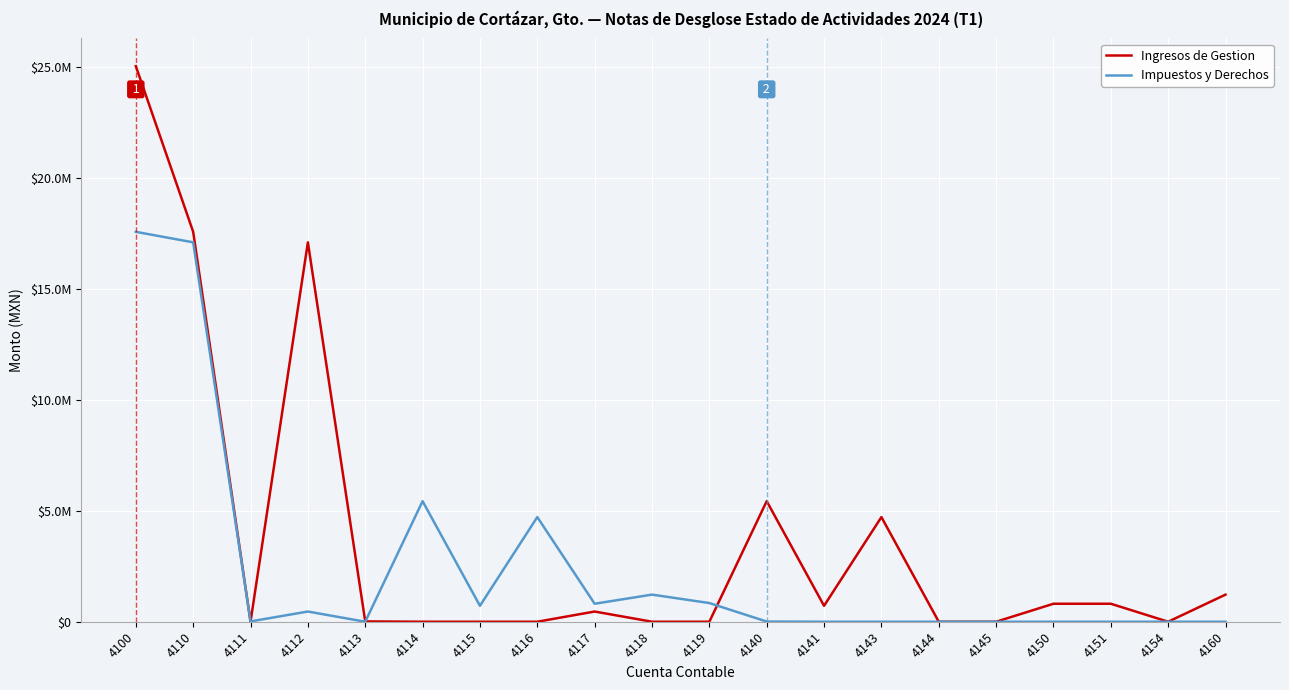

Which series has the widest spread of values?

Ingresos de Gestion